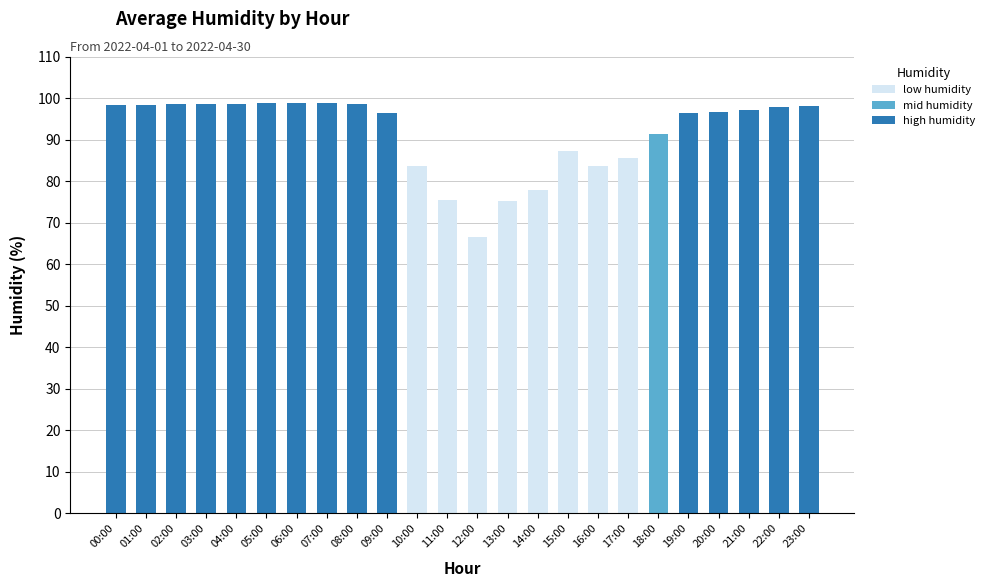

What is the maximum value shown in the chart?

98.8